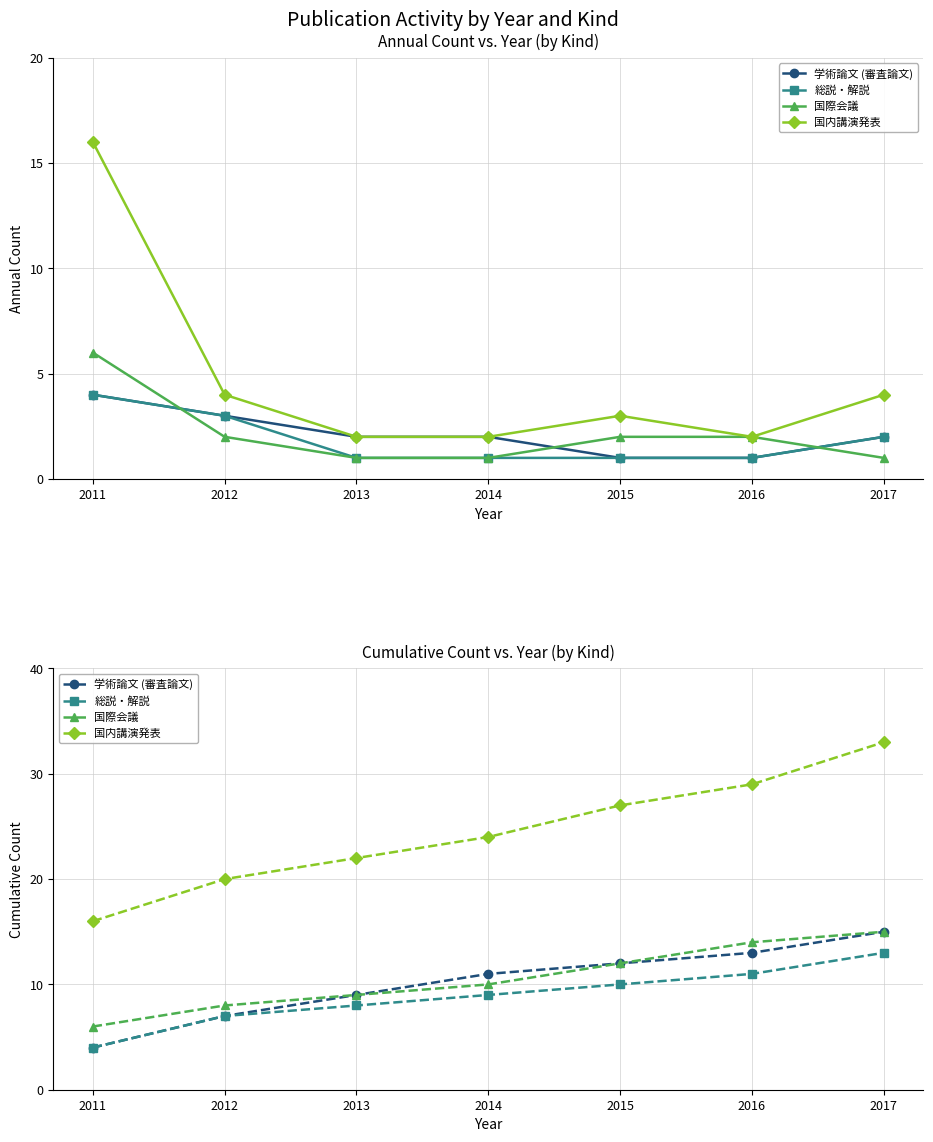

Is it true that 国際会議 equals 3 at 2012?

False